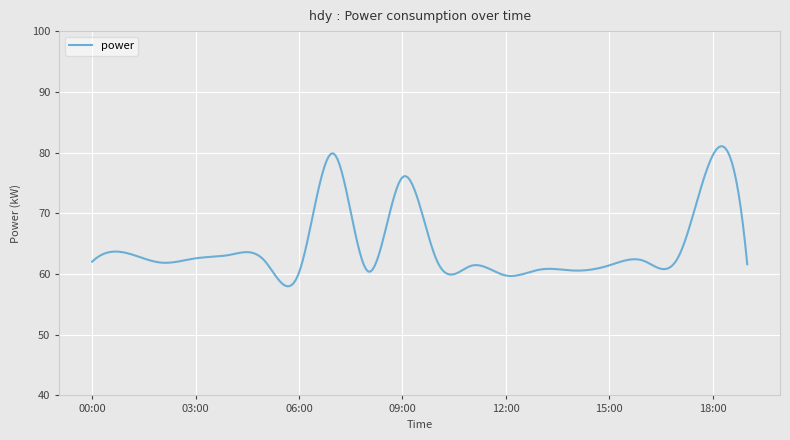

What is the maximum value shown in the chart?

81.0